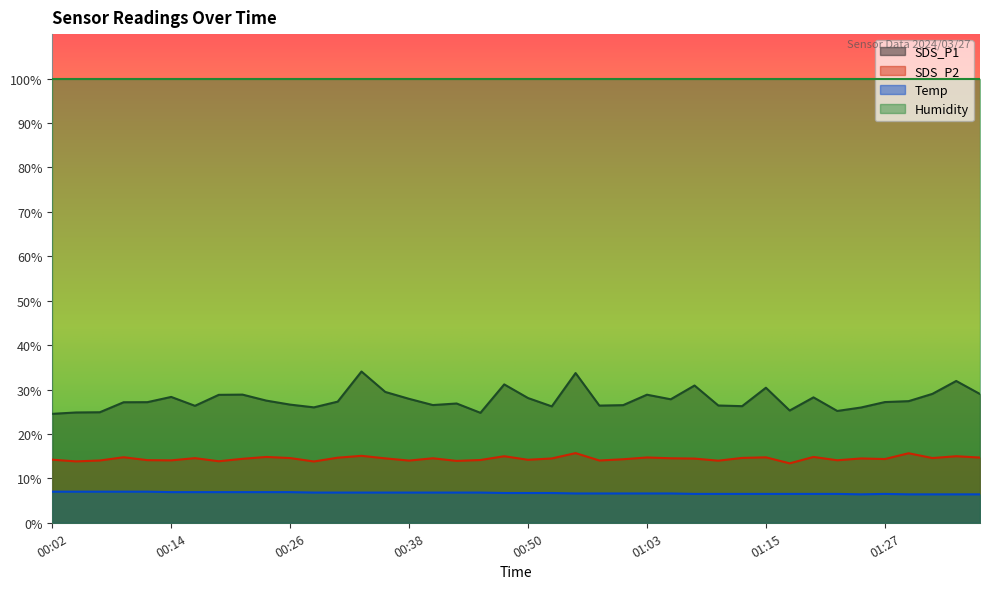

How many lines are shown in the chart?

4